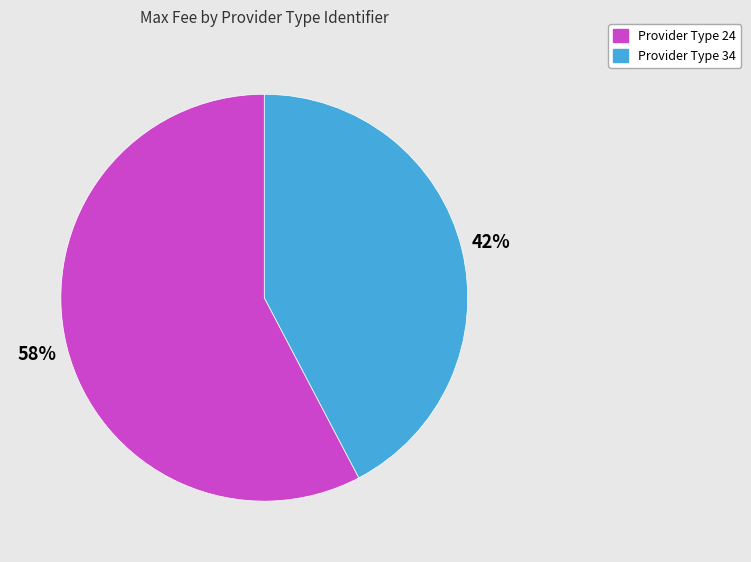

Is it true that Provider Type 34 is 42% of the pie?

True